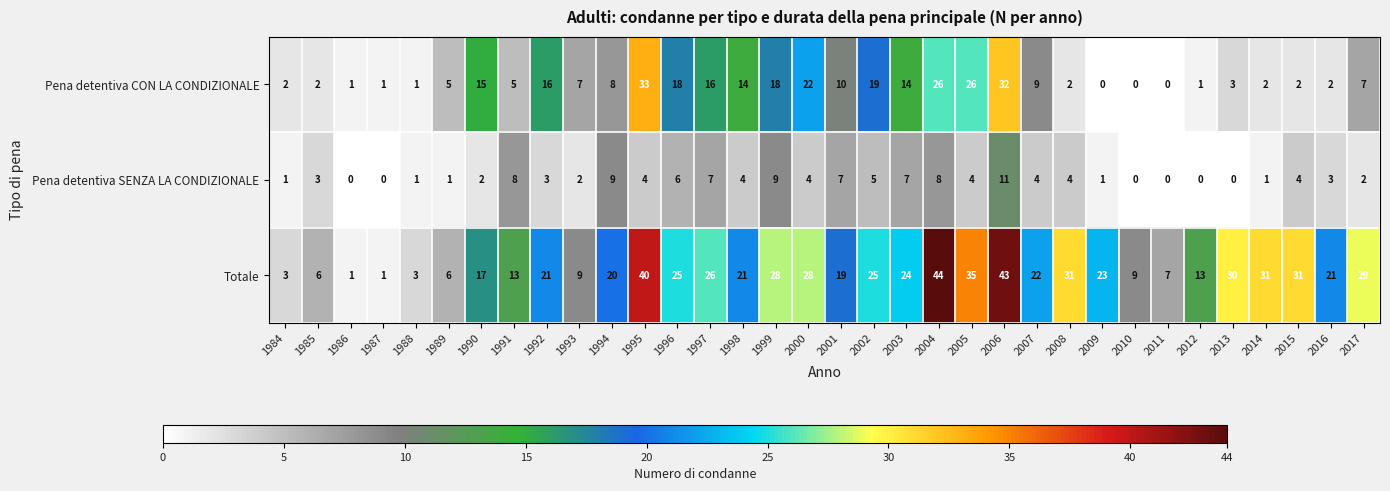

What is the total value across all series at 2004?

78